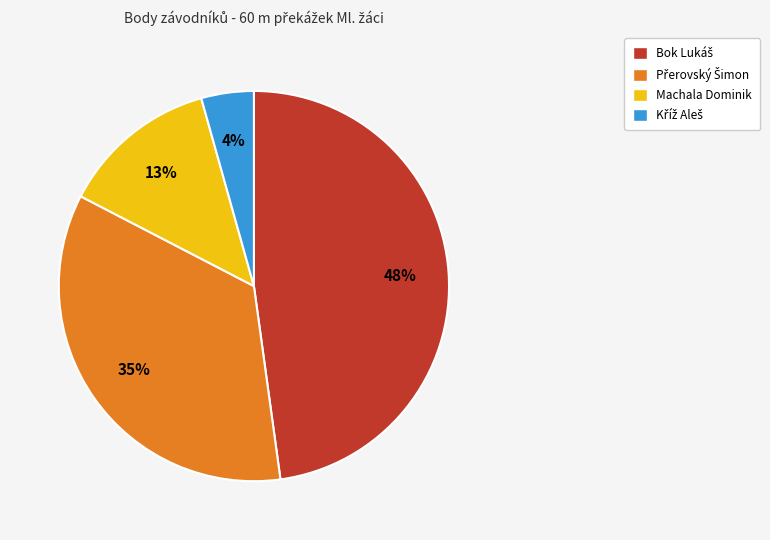

To the nearest percent, what is the average slice percentage?

25%